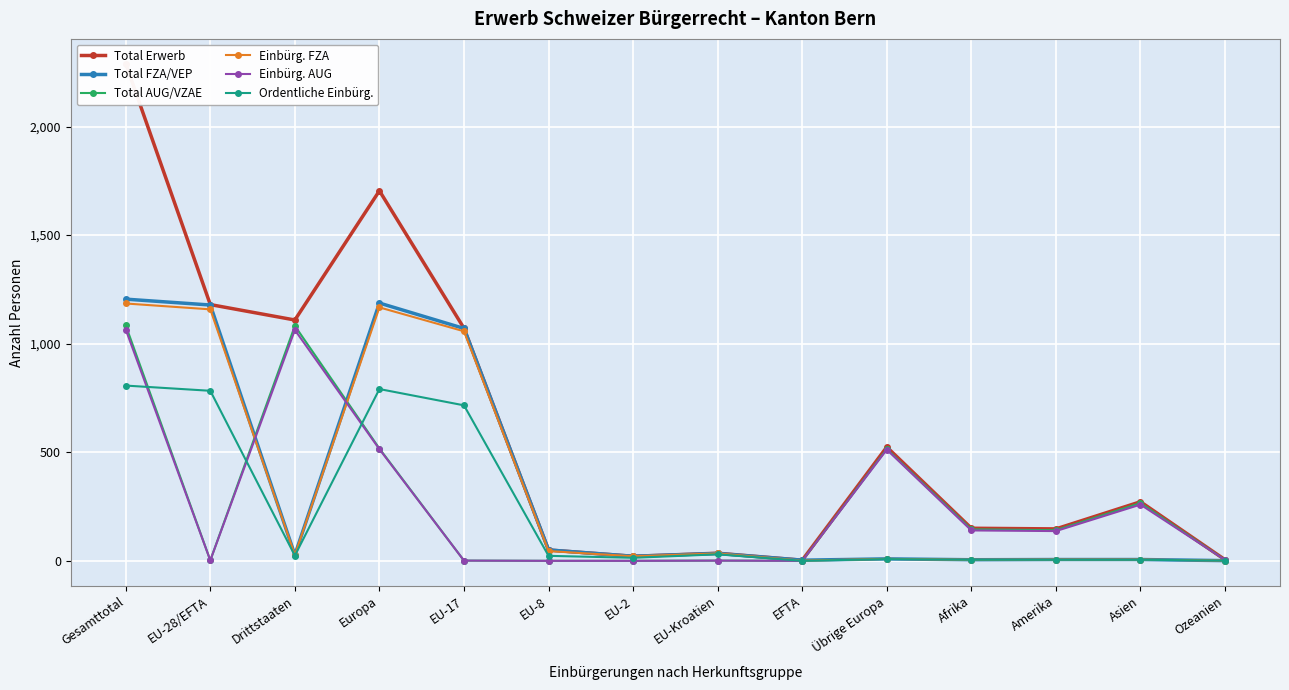

What position from the left is Amerika?

12